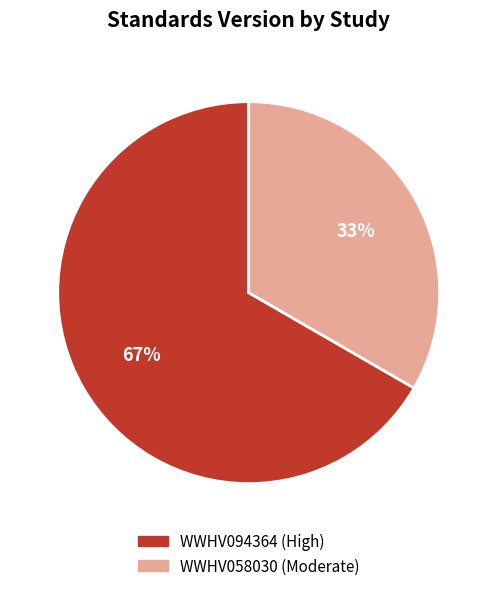

To the nearest percent, what is the average slice percentage?

50%